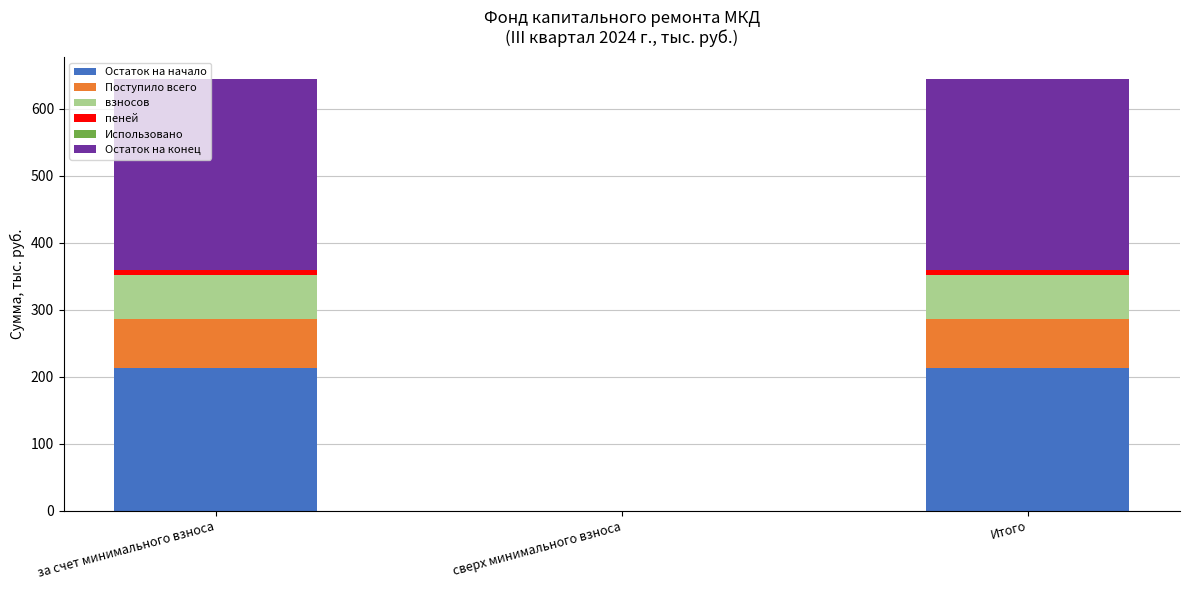

What is the highest value of the Остаток на начало series?

213.4